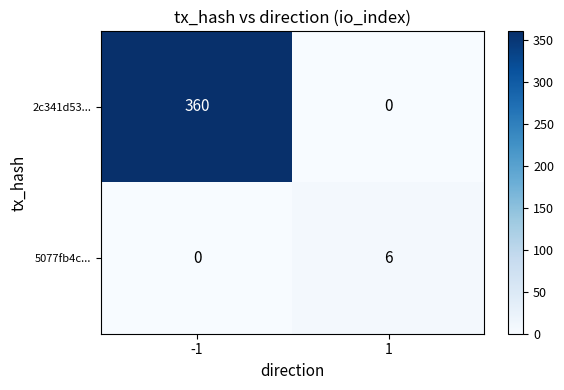

What is the total value across all series at -1?

360